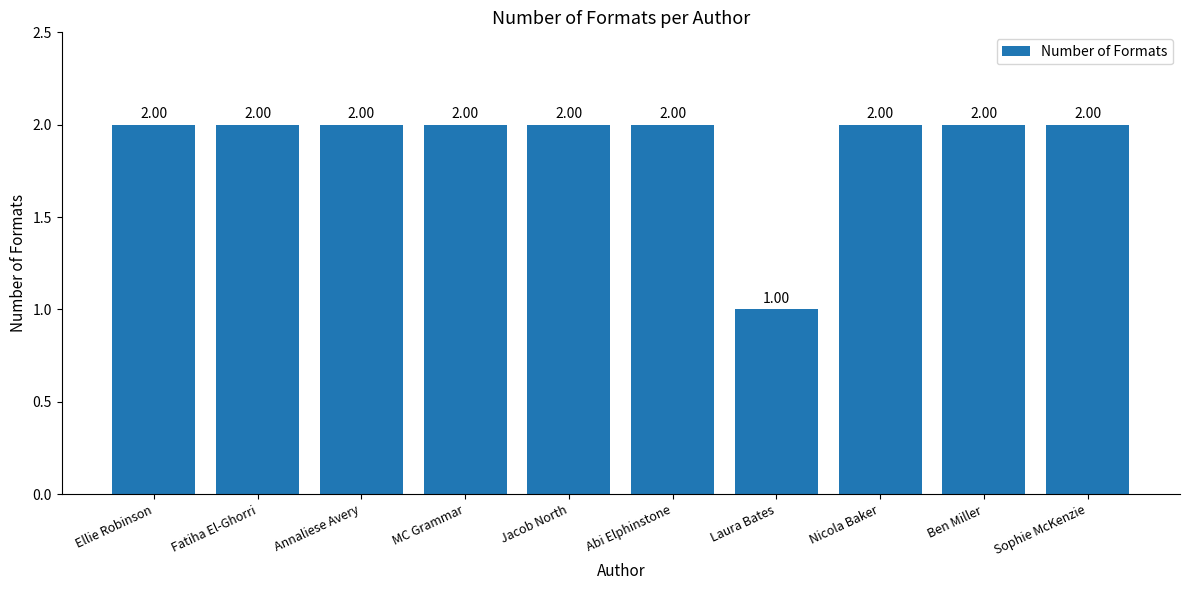

What is the label of the 2nd bar from the left?

Fatiha El-Ghorri